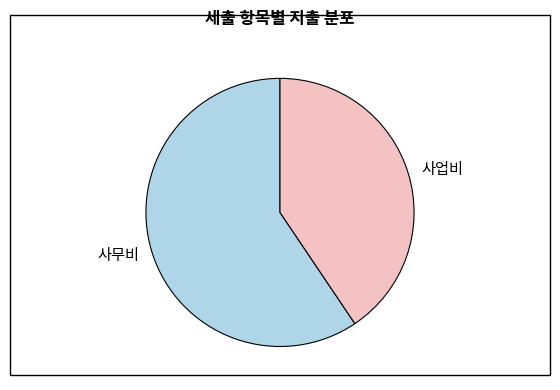

Is it true that 사업비 is 41% of the pie?

True